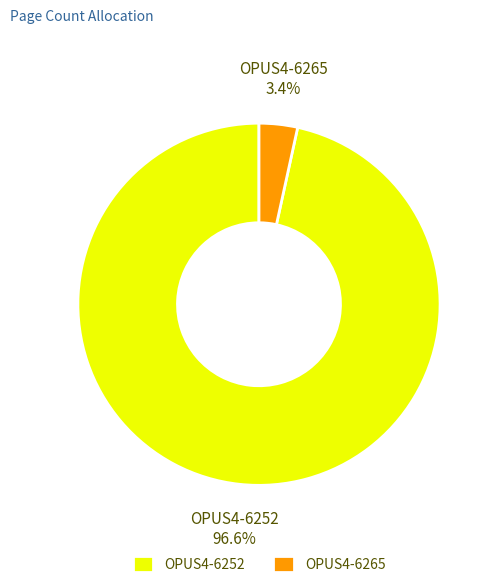

Which slice is the smallest?

OPUS4-6265